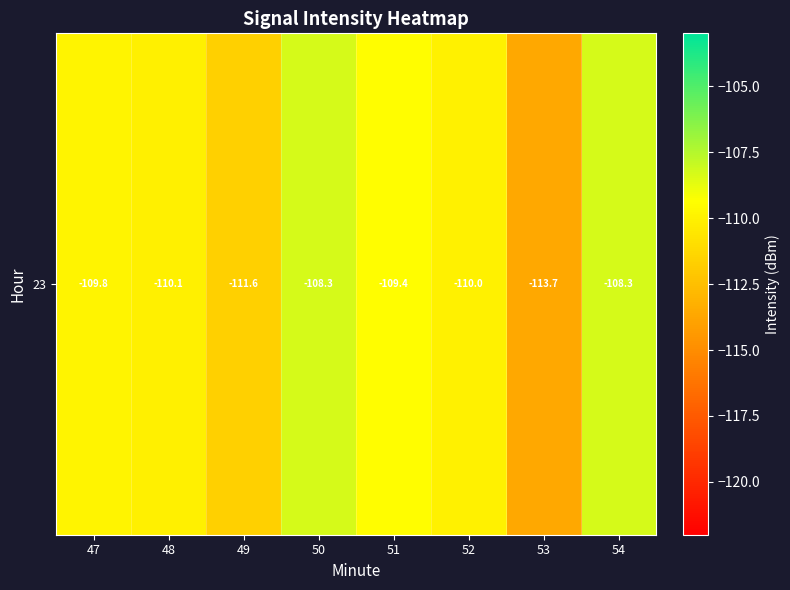

Where does the data first go above -109?

50